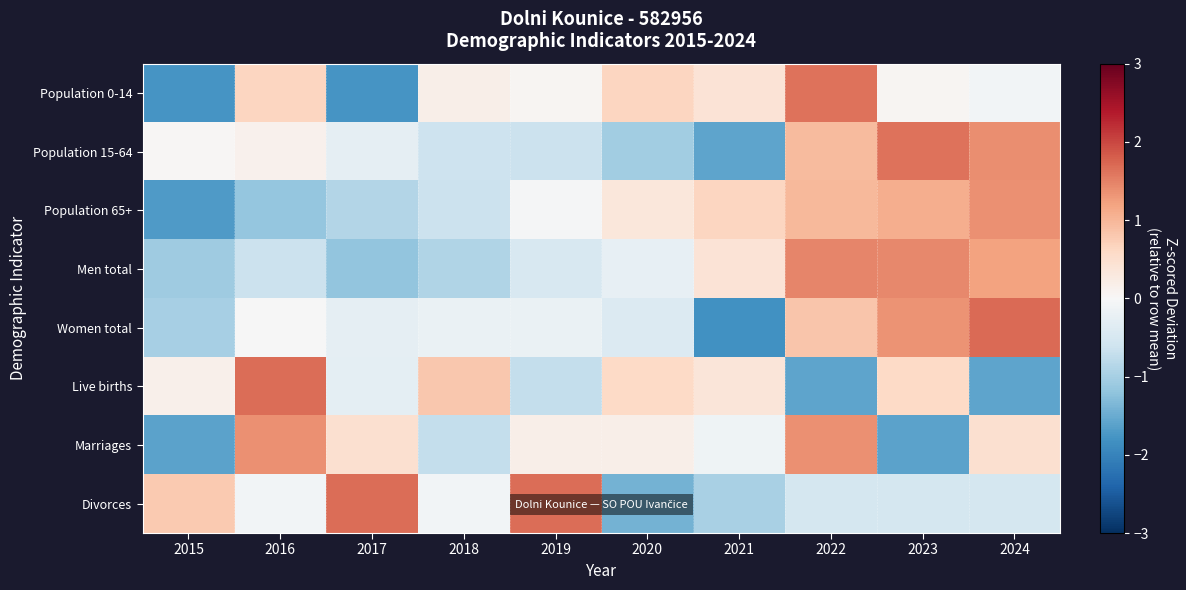

Which series changed the most between 2016 and 2022?

Live births